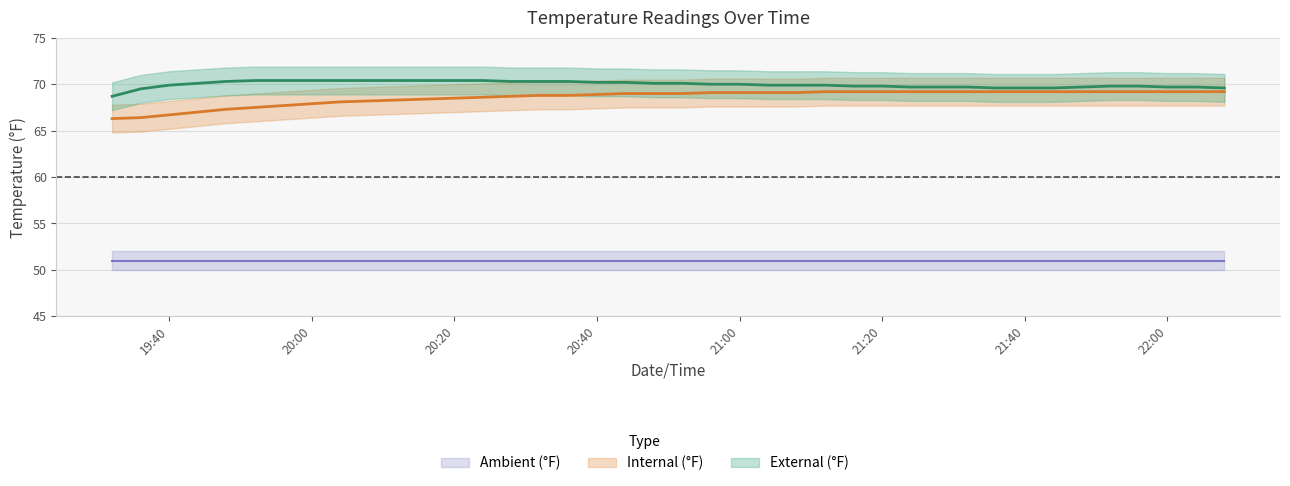

True or false: Internal (°F) has more than 1 points higher than both neighbors.

False